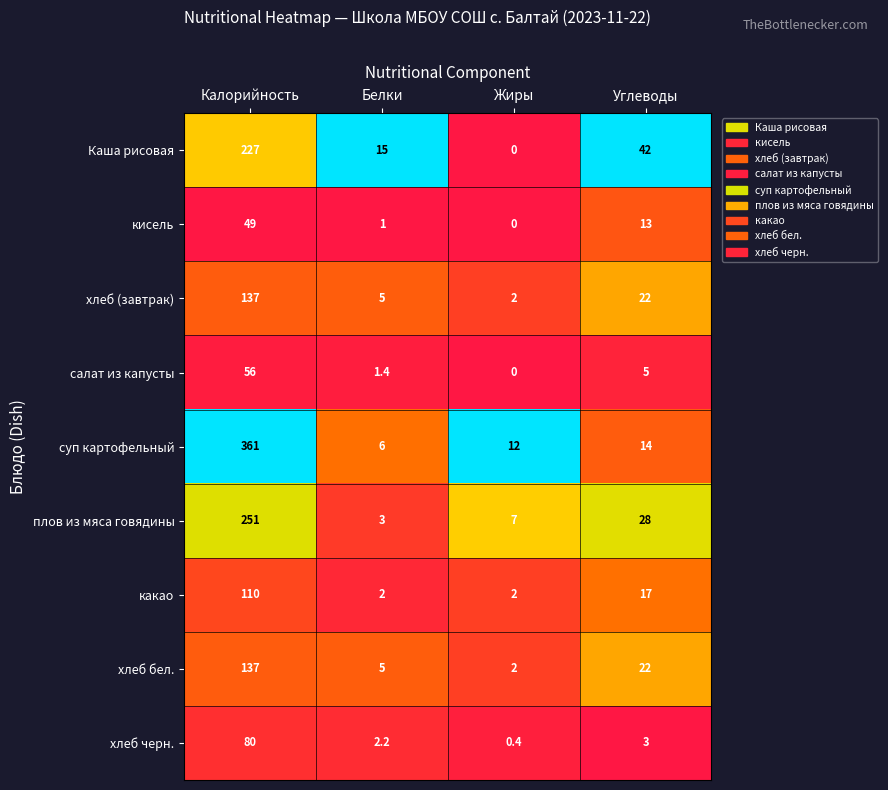

At which category is the sum across all series the highest?

Калорийность